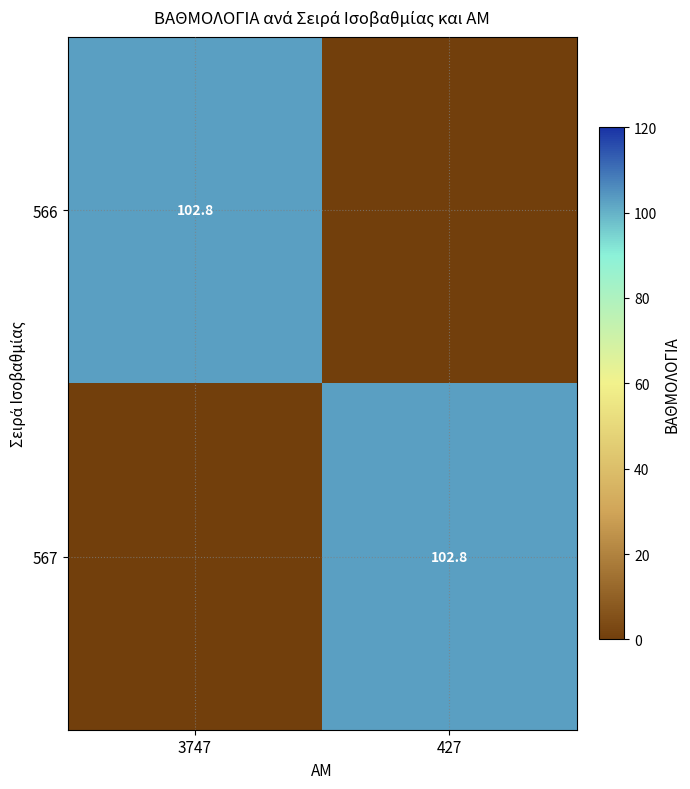

The 566 series shows 102.8 at 3747. True or false?

True